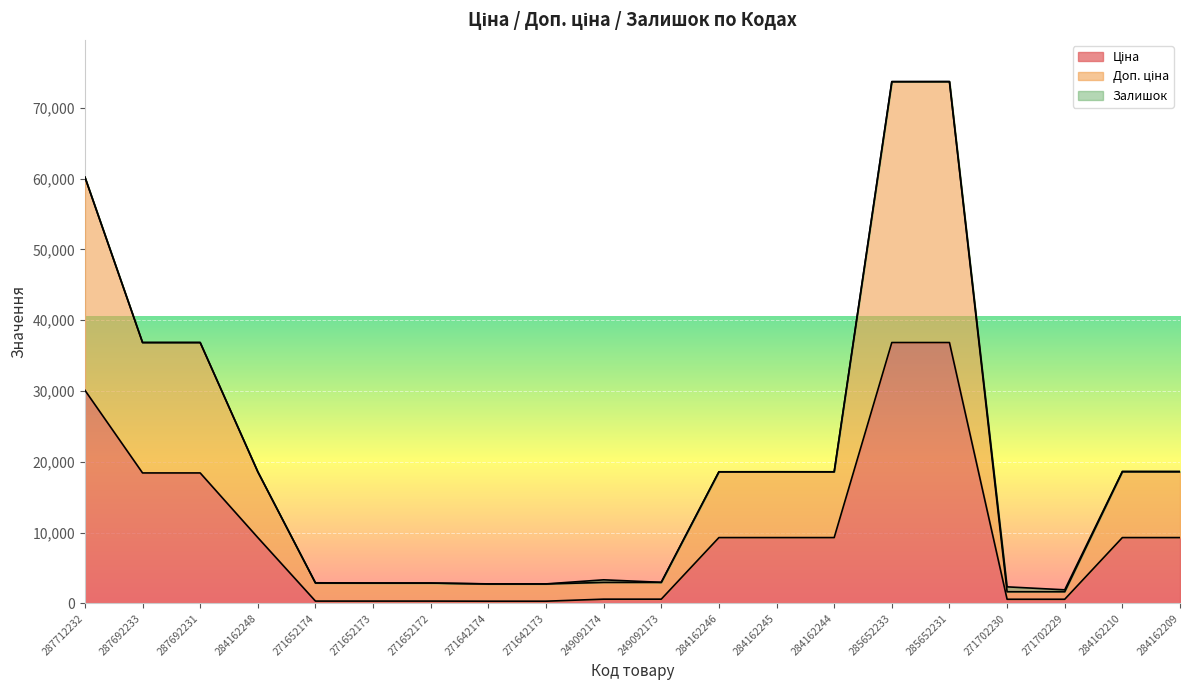

What is the label of the 18th point from the right?

287692231